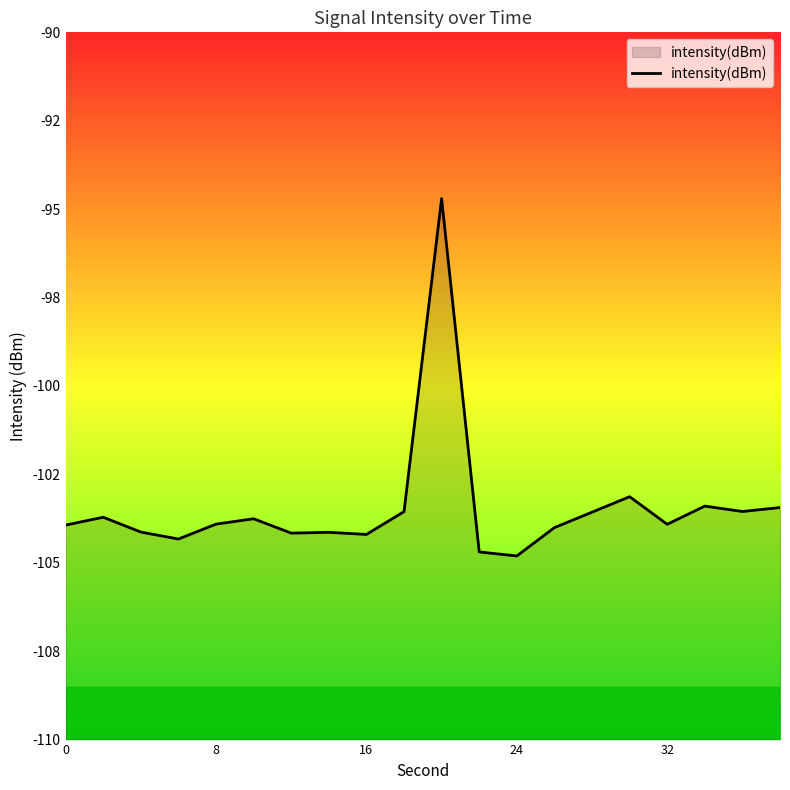

What is the difference between the maximum and minimum values?

10.1